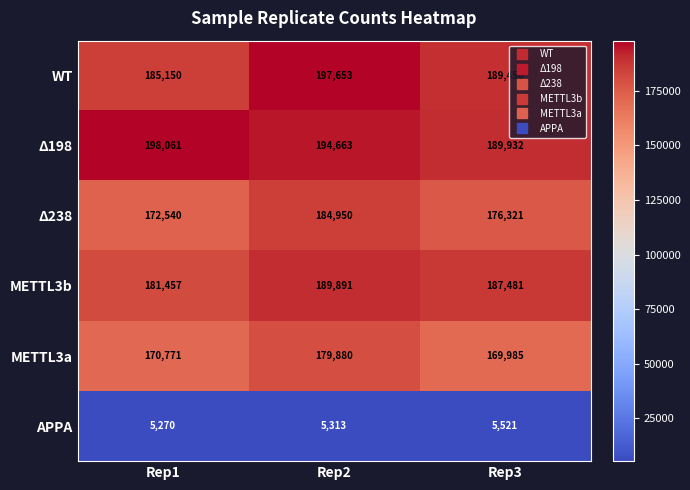

Which series changed the most between Rep1 and Rep2?

WT